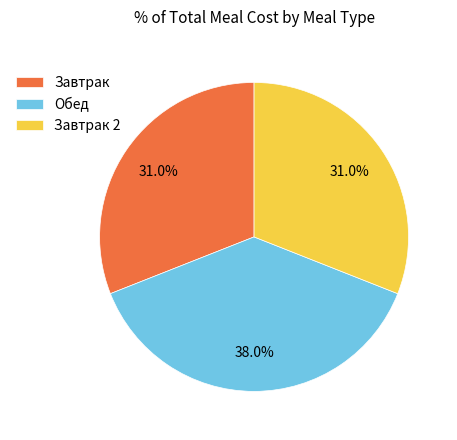

True or false: Завтрак 2 accounts for 21% of the total.

False